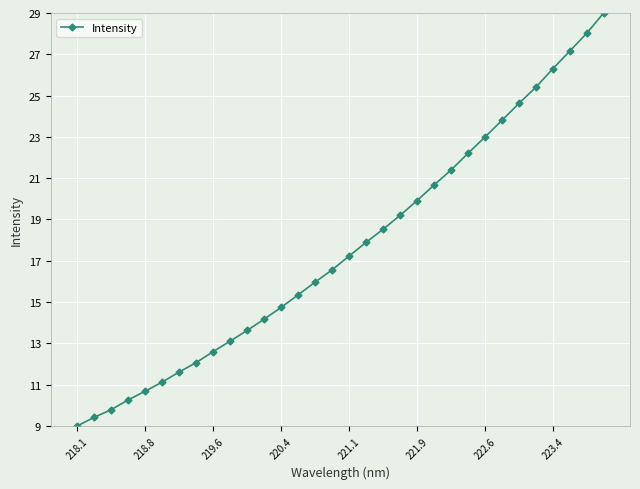

What is the maximum value shown in the chart?

29.0